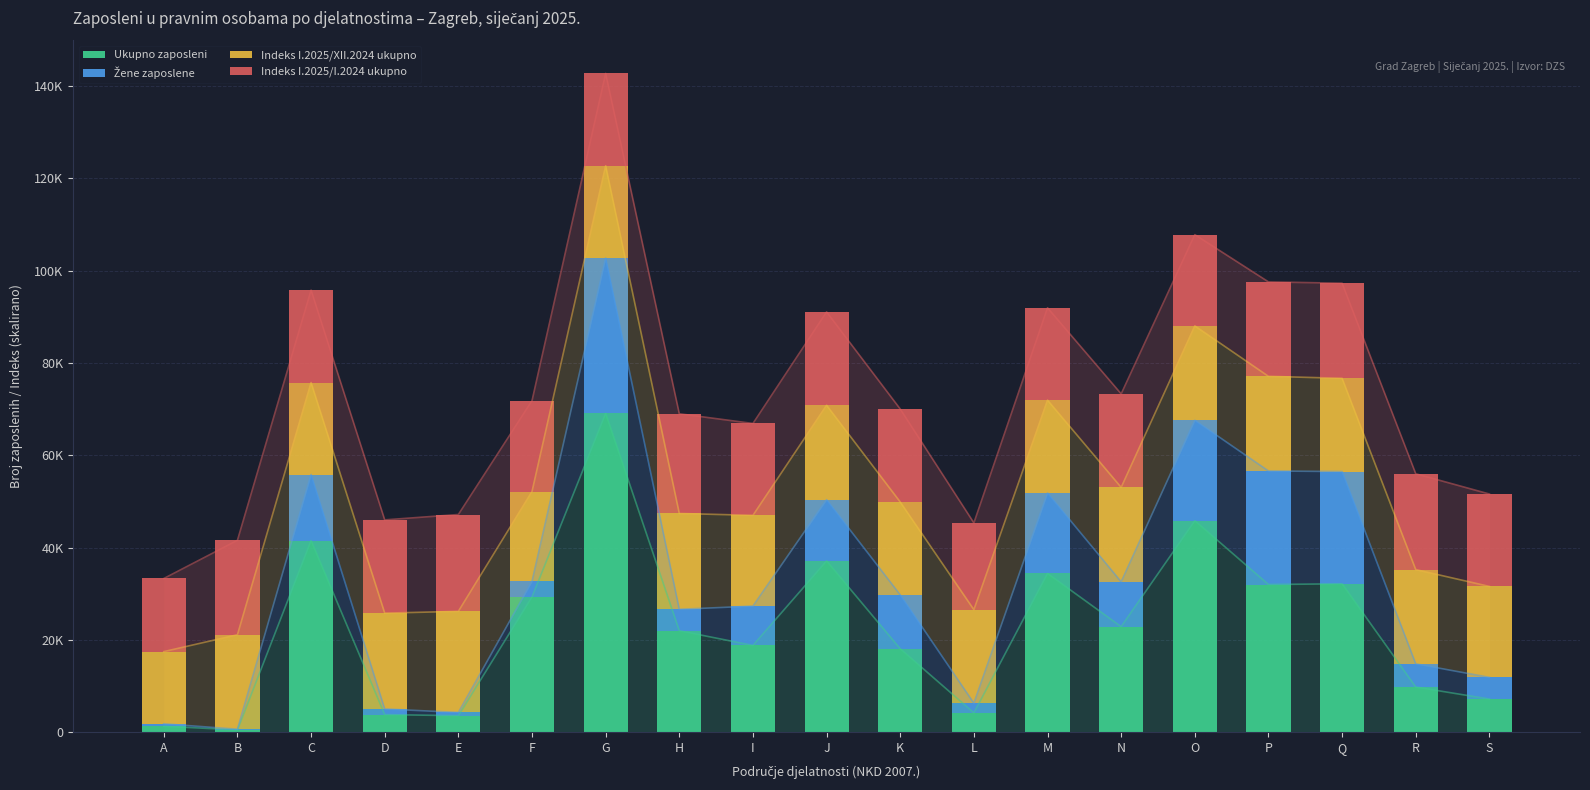

What is the difference between the highest and lowest values at O?

26049